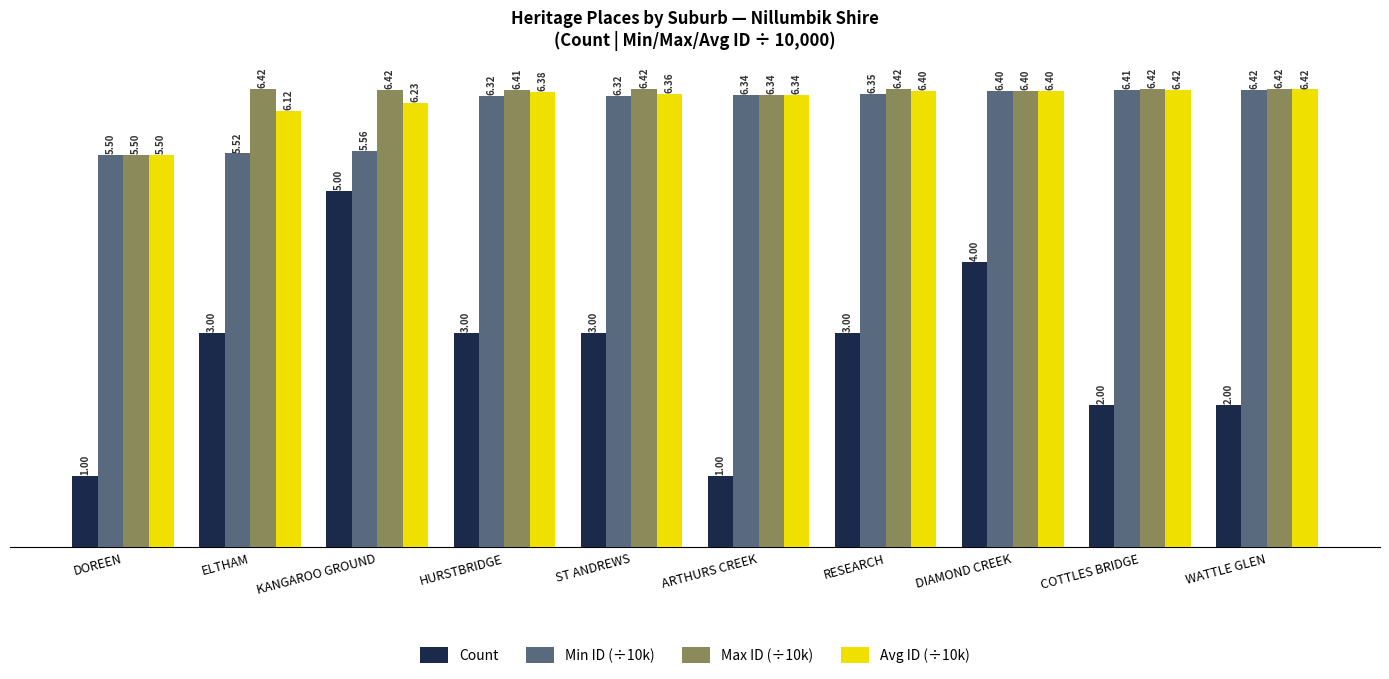

What is the smallest value displayed?

1.0